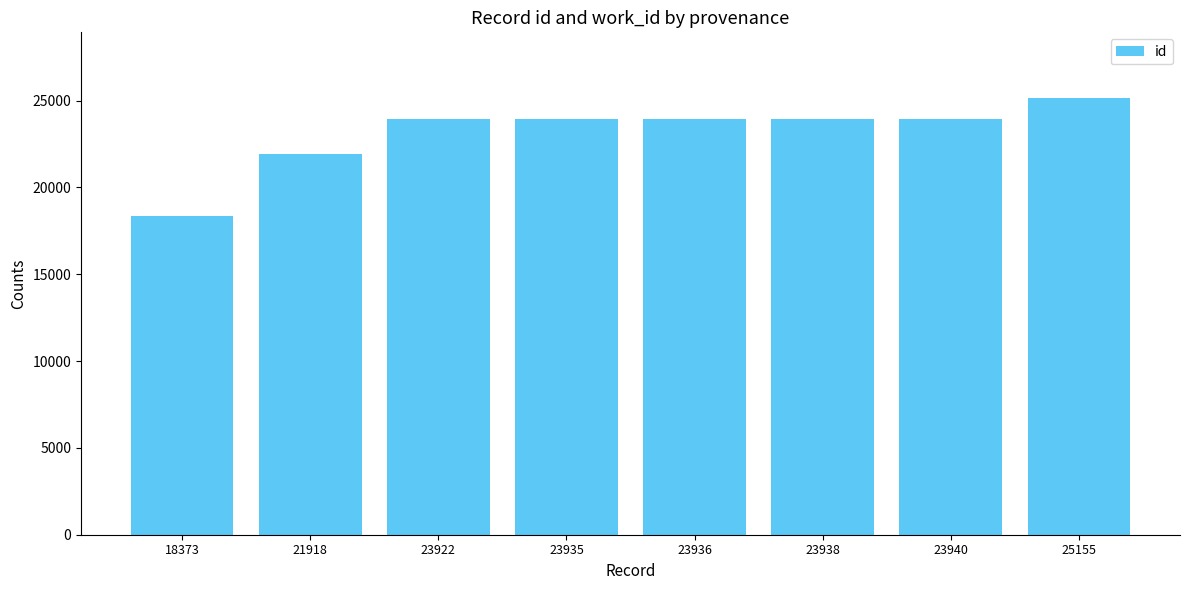

At which label is the value closest to 21764?

21918